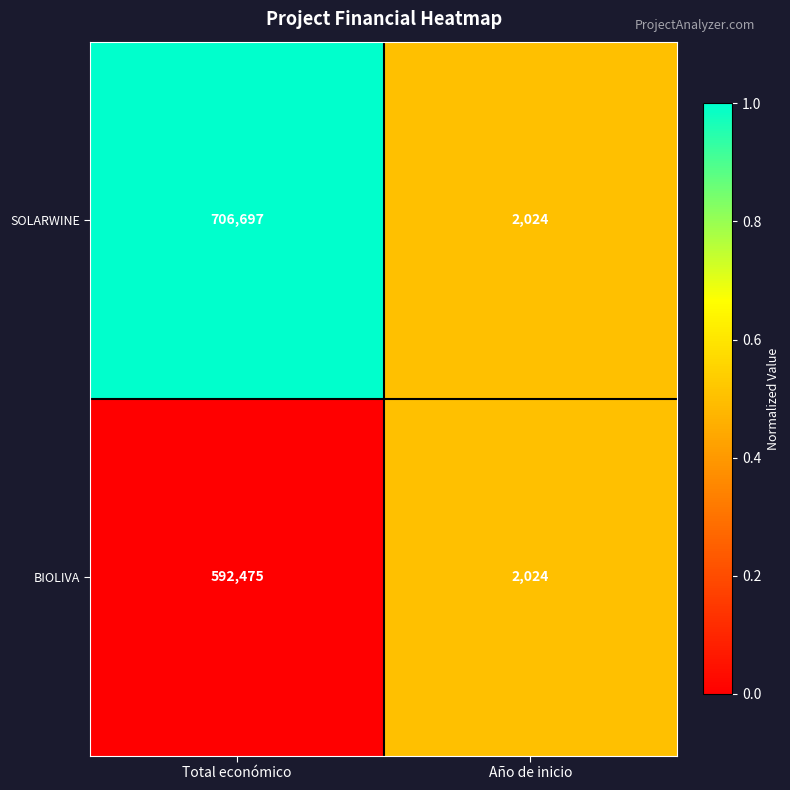

The BIOLIVA series shows 505 at Año de inicio. True or false?

False